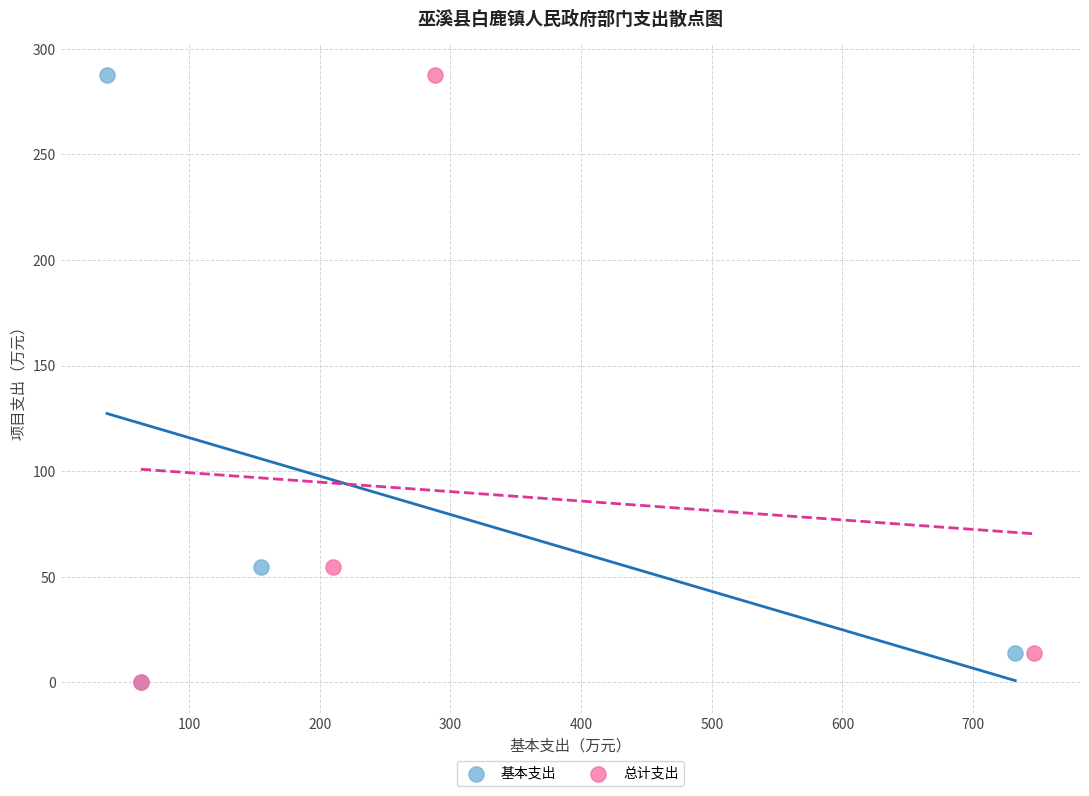

What are all the series names shown in the legend?

基本支出, 总计支出